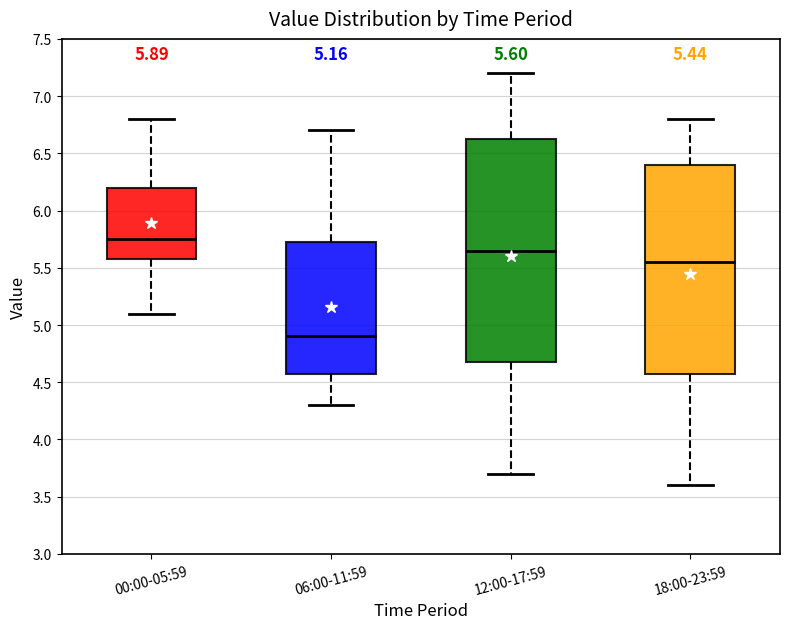

Comparing the boxes themselves (not the whiskers), which one is the tallest?

12:00-17:59